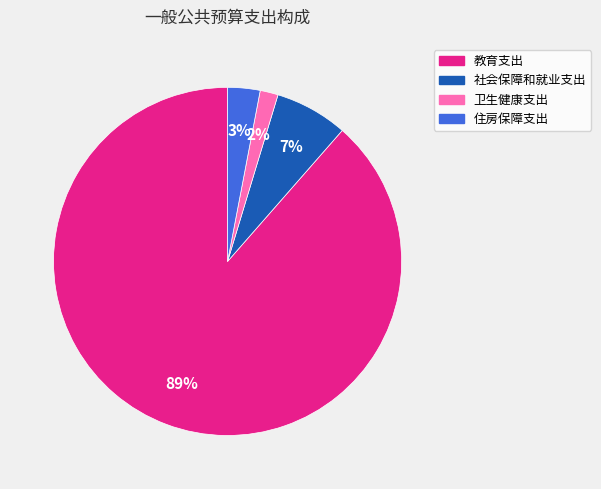

Which category has the biggest portion of the pie?

教育支出